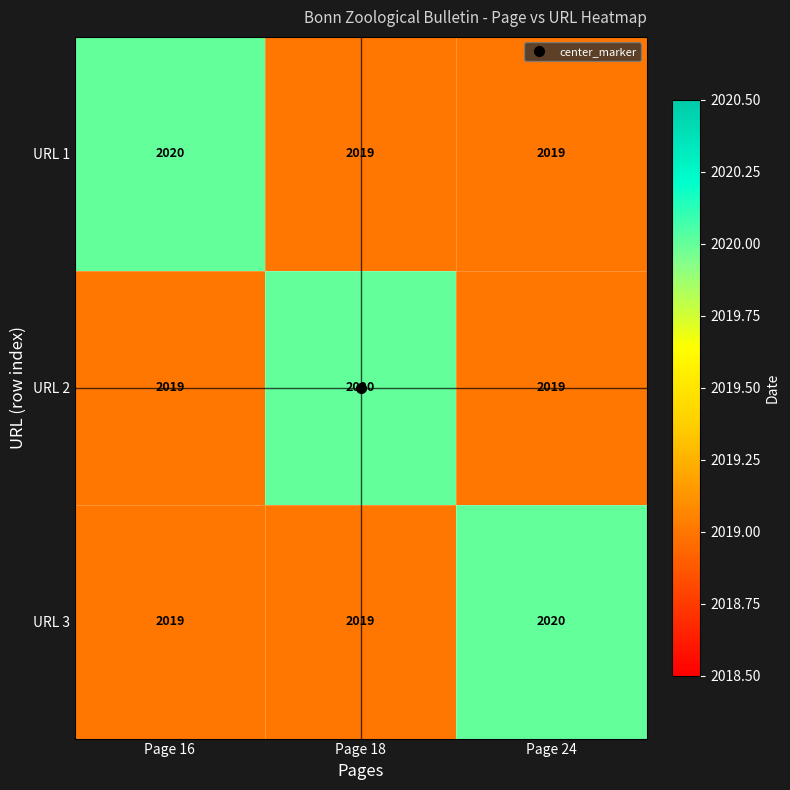

What value does the URL 3 series have at Page 18?

2019